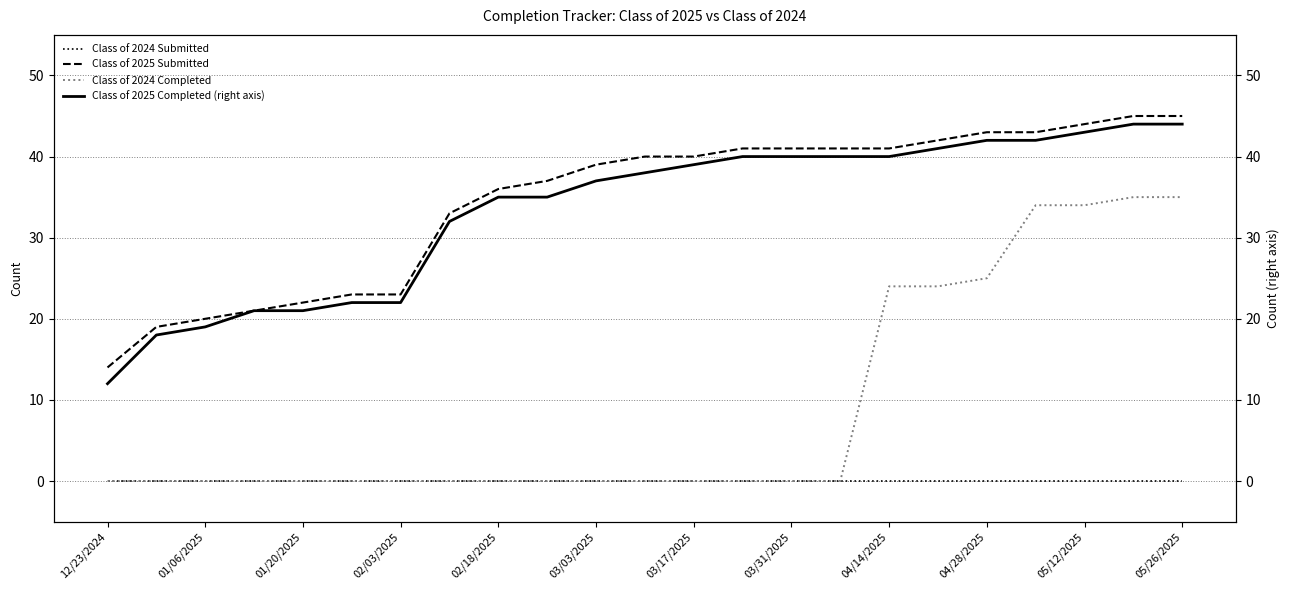

The value of Class of 2024 Completed at 05/12/2025 is 34. True or false?

True